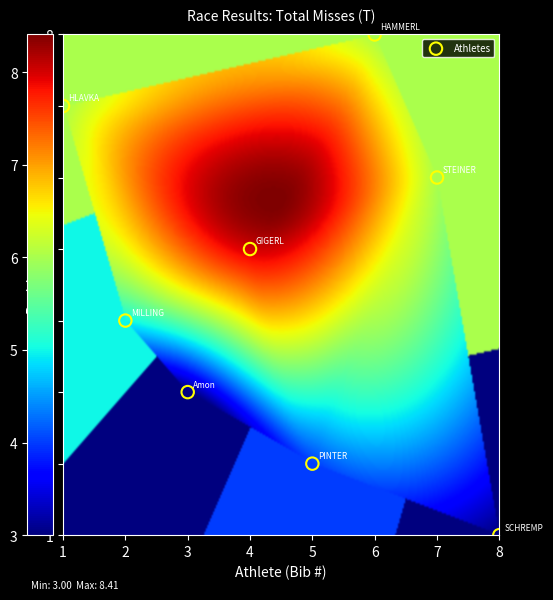

What is the average X value?

4